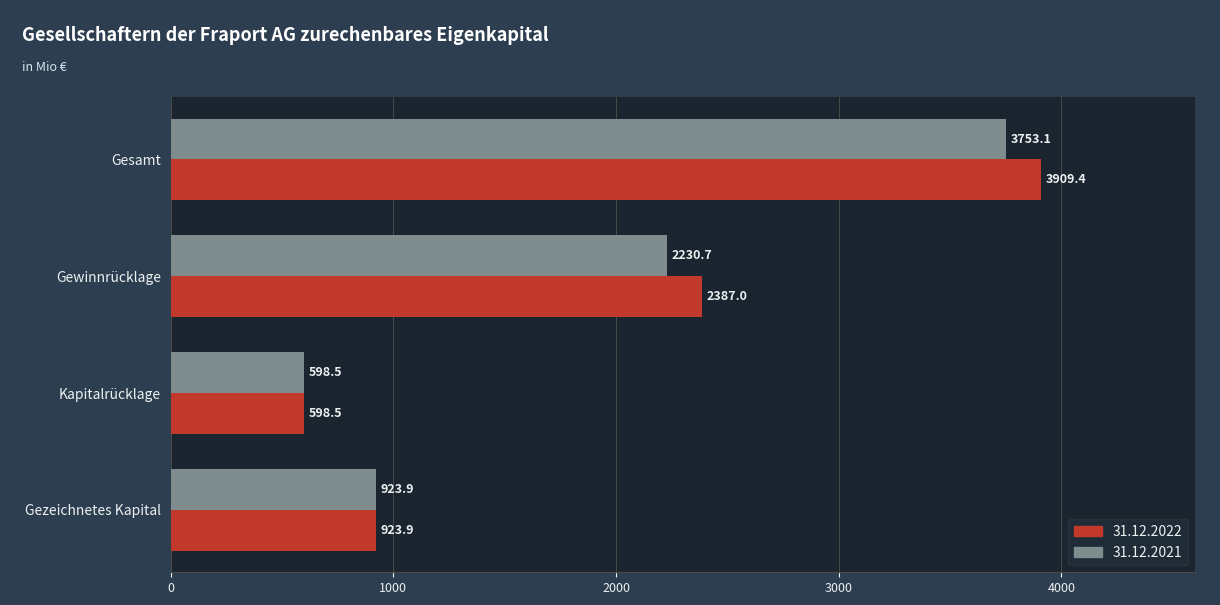

What is the spread (max minus min) of values at Gewinnrücklage?

156.3